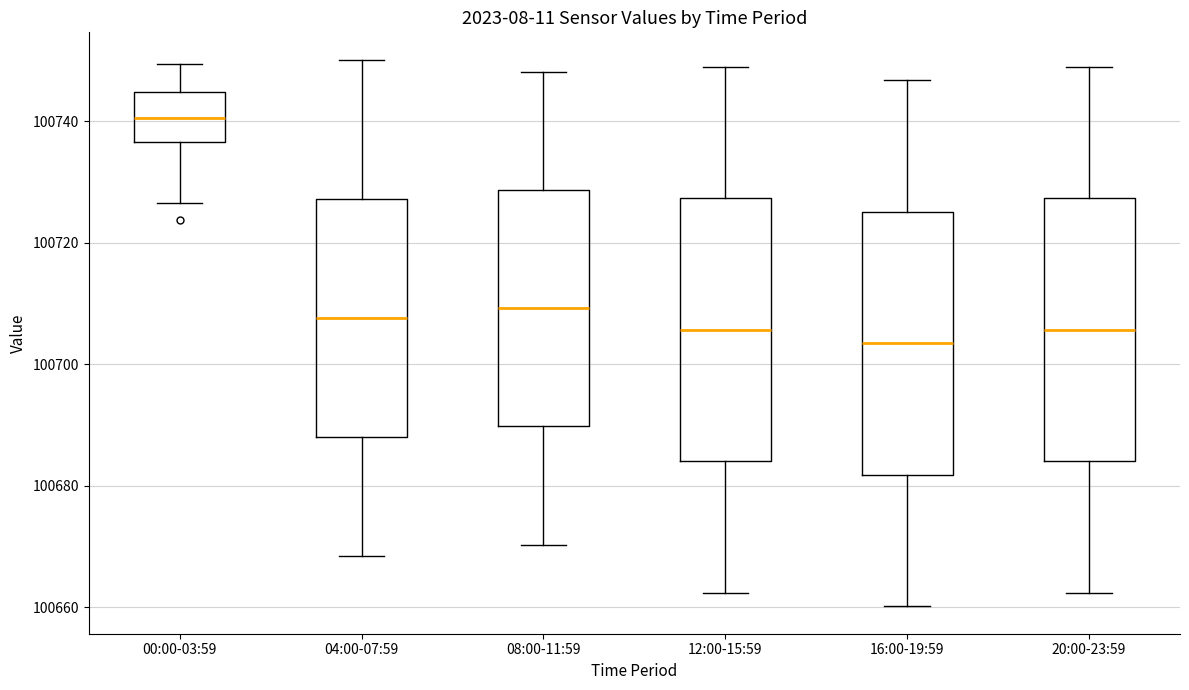

Where does the upper whisker of the box for 20:00-23:59 end on the y-axis? The values are not printed on the chart, so give them approximately, as read against the axis.

100748